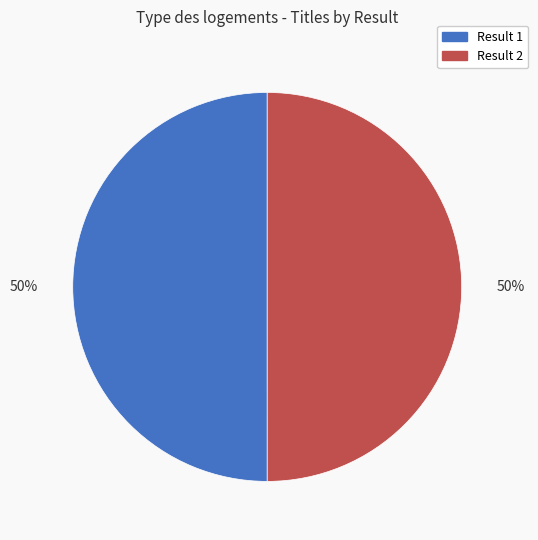

Do Result 2 and Result 1 together represent more than half of the pie?

Yes